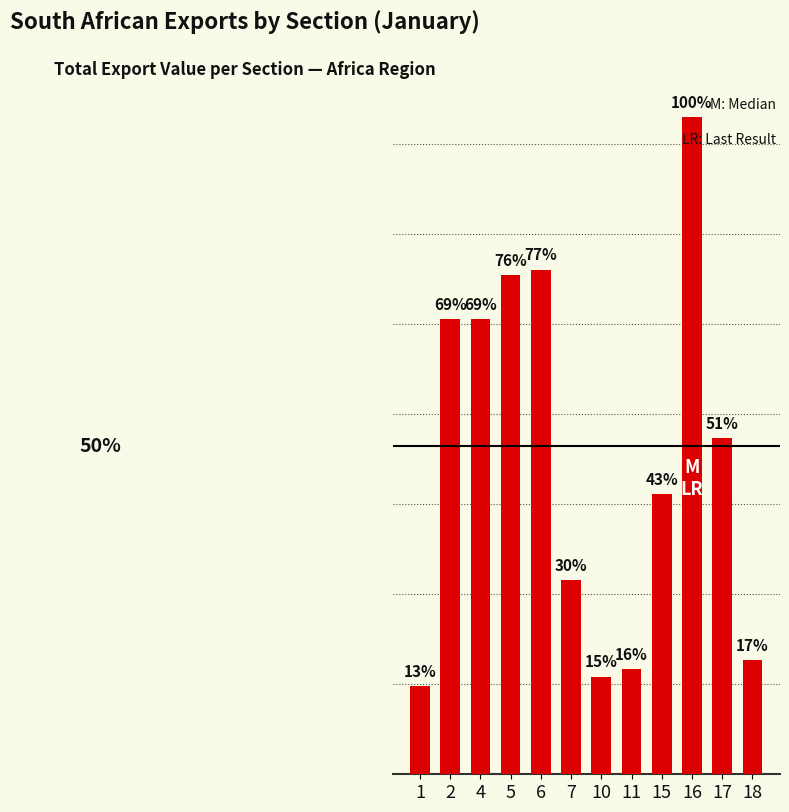

Are the bars horizontal?

No